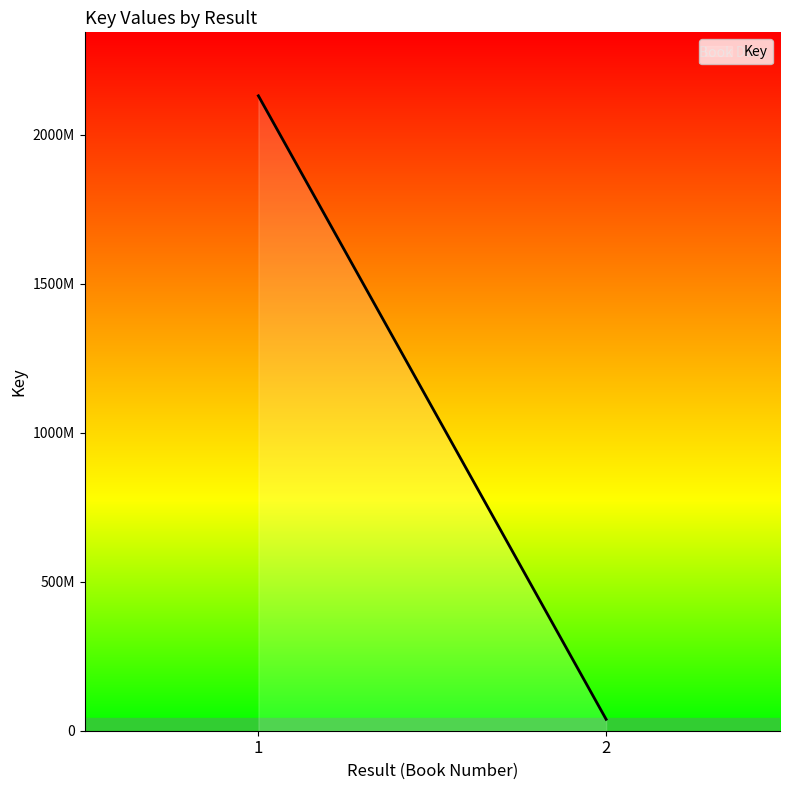

What is the minimum value shown in the chart?

38294863